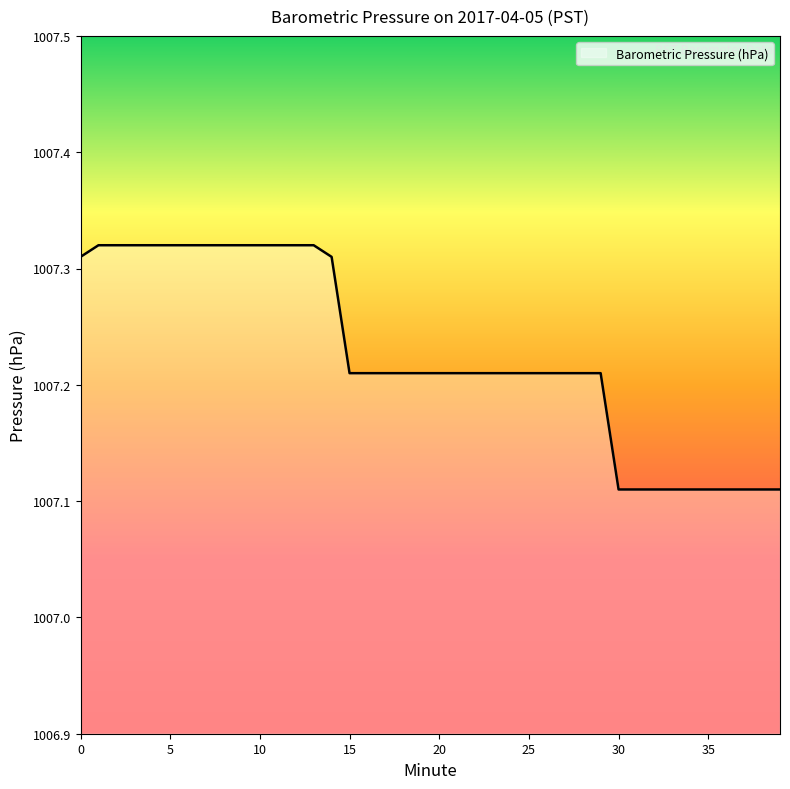

How many lines are shown in the chart?

1